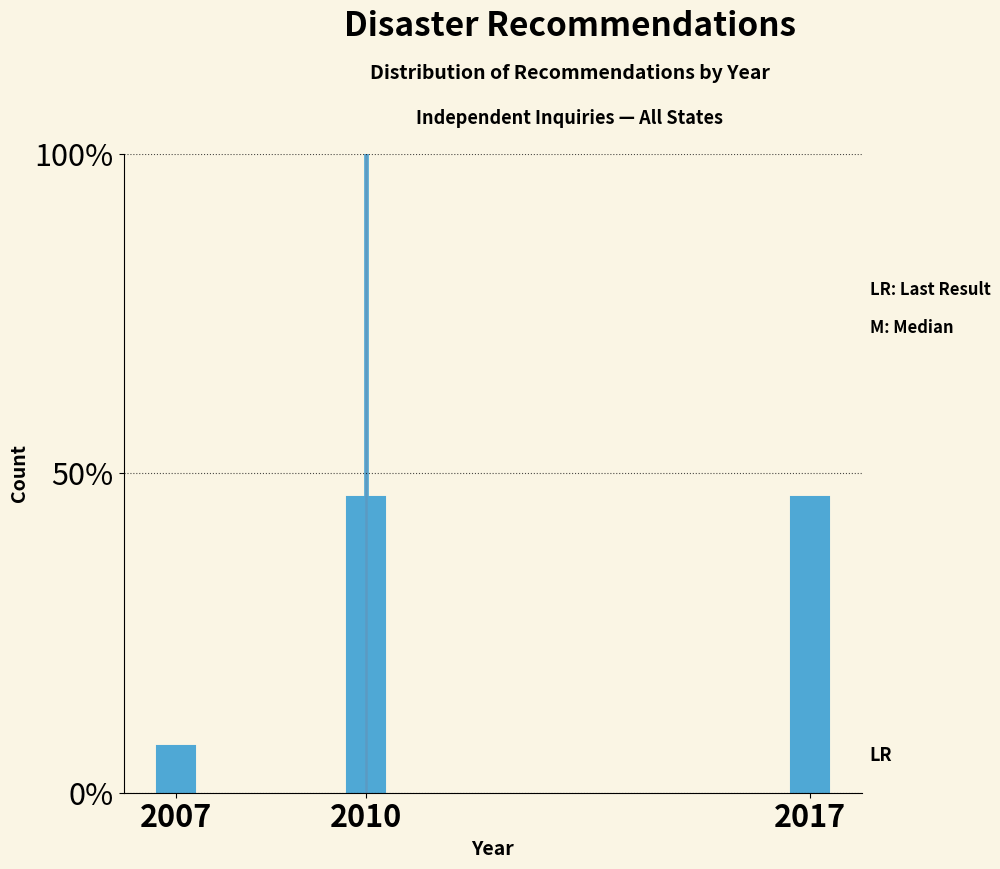

Does the chart contain any negative values?

No